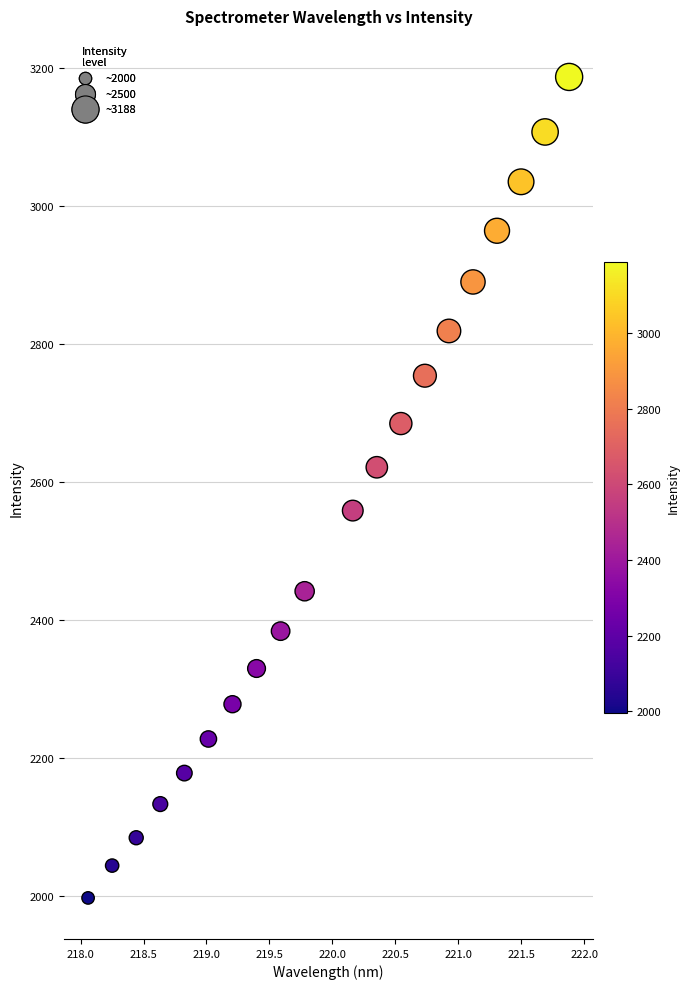

What is the range of Y values (max minus min)?

1190.9